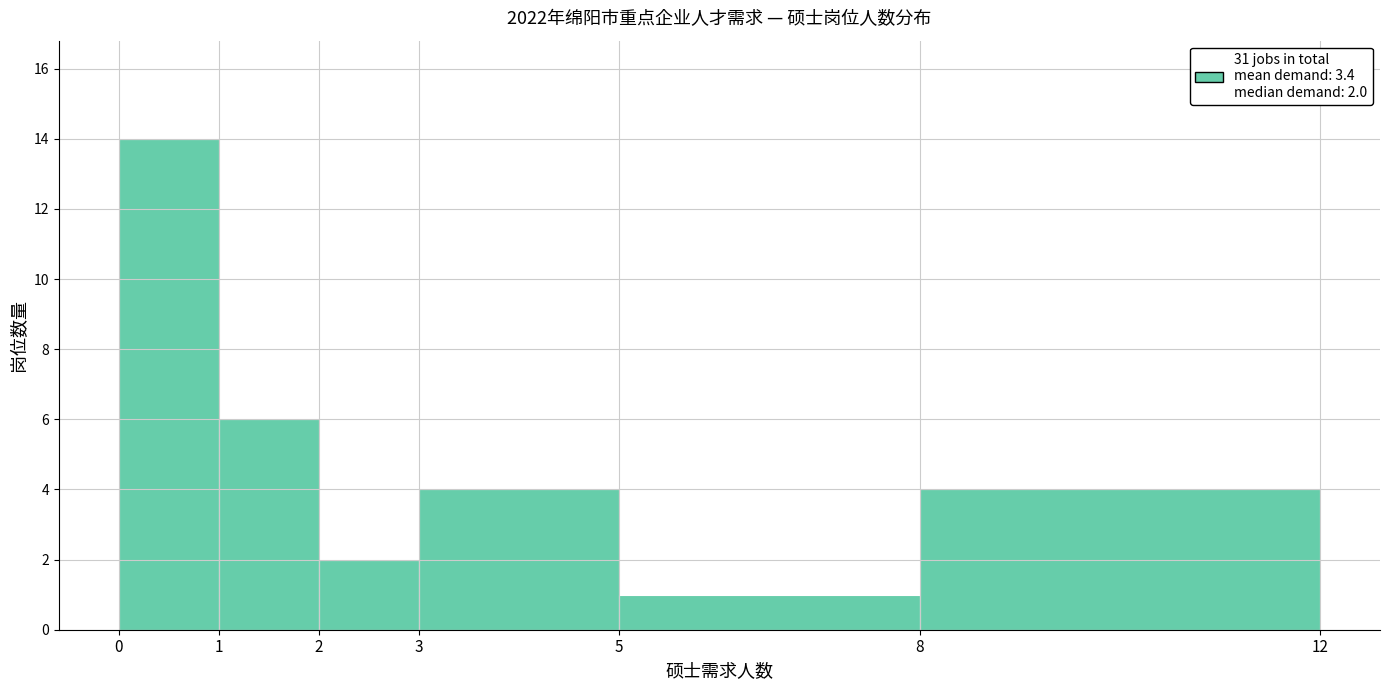

Reading left to right, list all the values displayed in this chart.

0=14	1=6	2=2	3=4	5=1	8=4